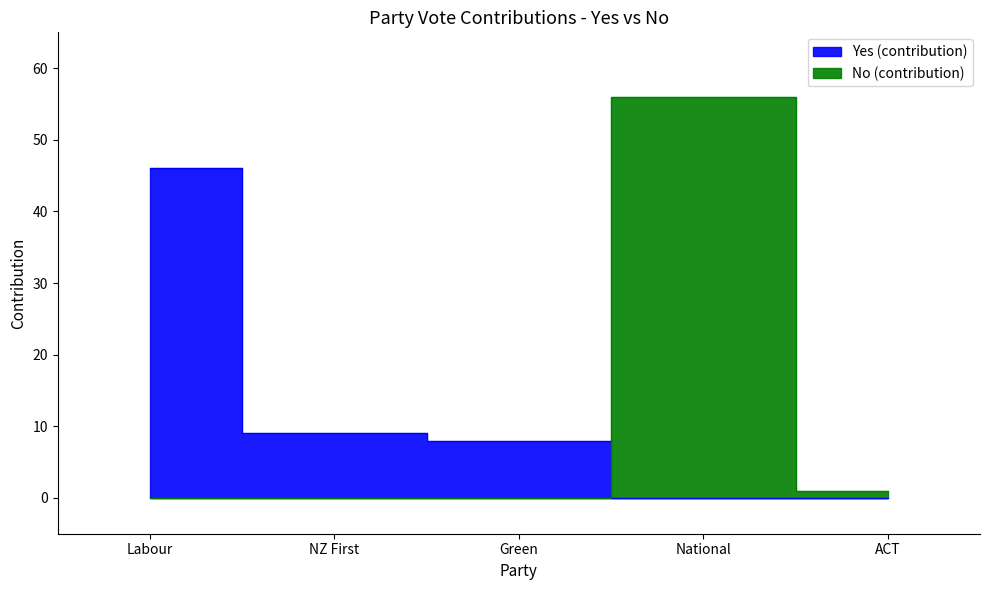

Which series has the largest total across all categories?

Yes (contribution)